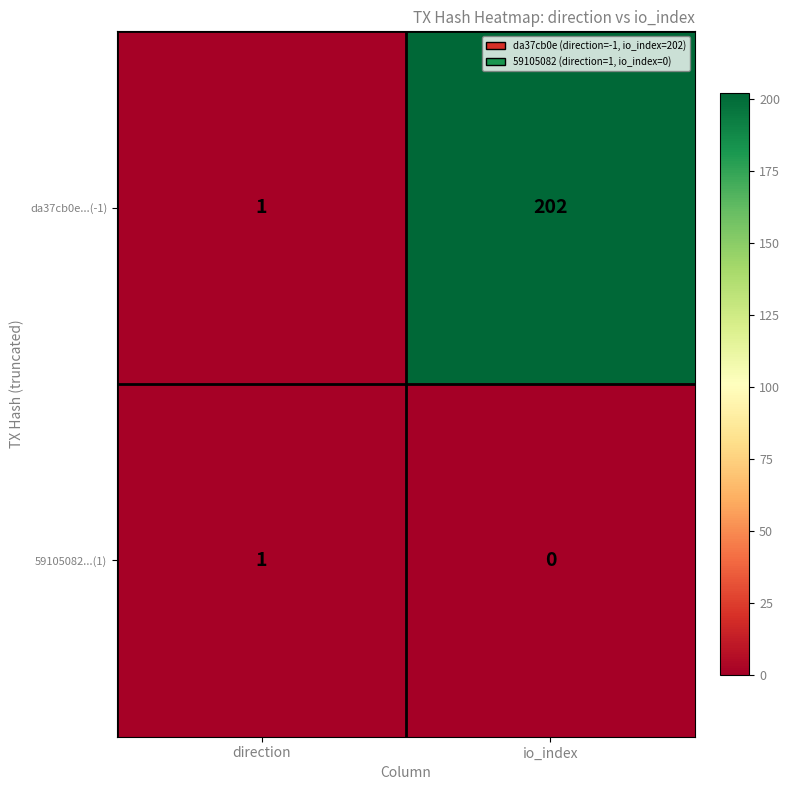

True or false: 59105082...(1) has a value of 1 at direction.

True